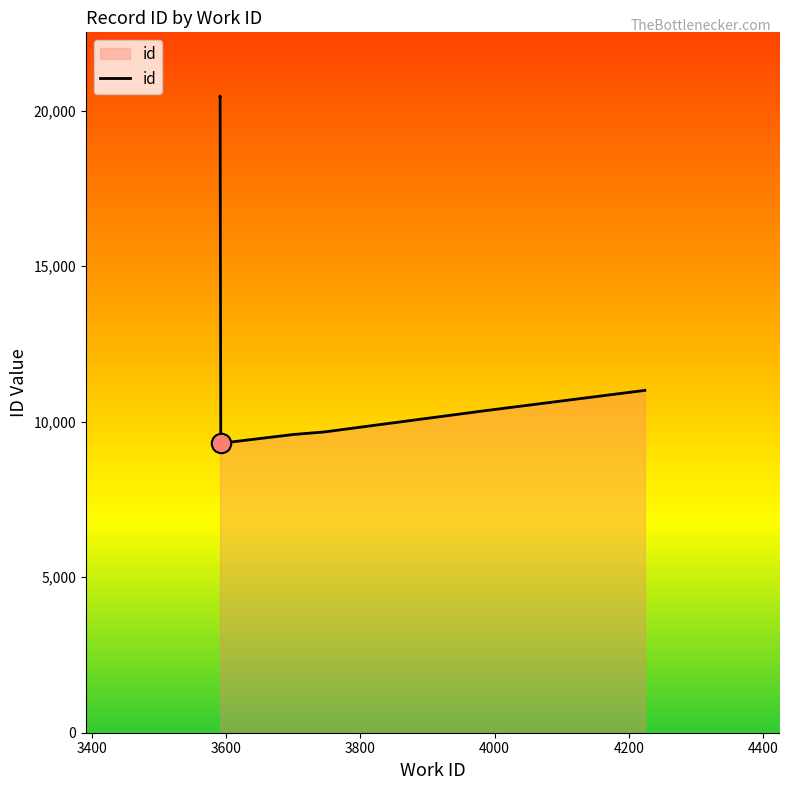

Is it true that the value at 3400 is 28890?

False